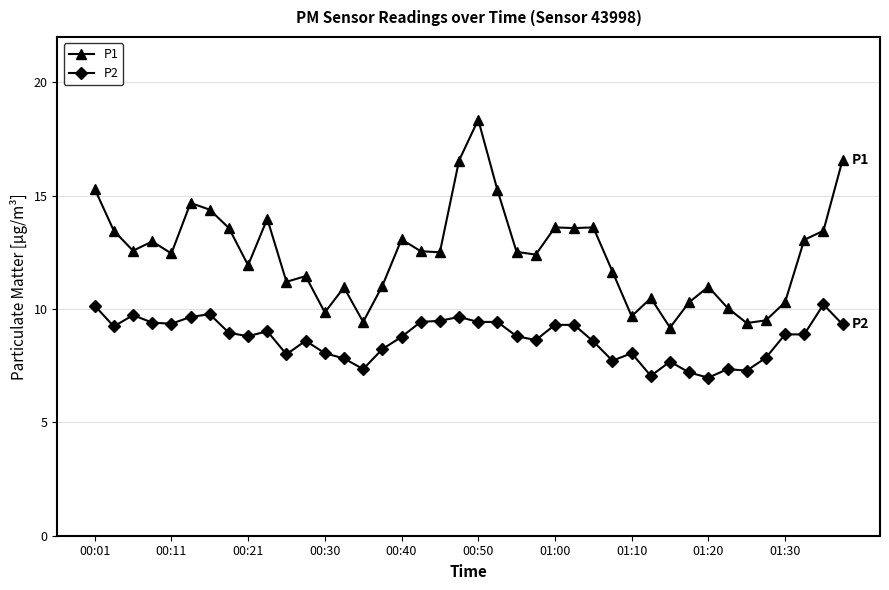

Rank the series by their average value, from lowest to highest.

P2, P1